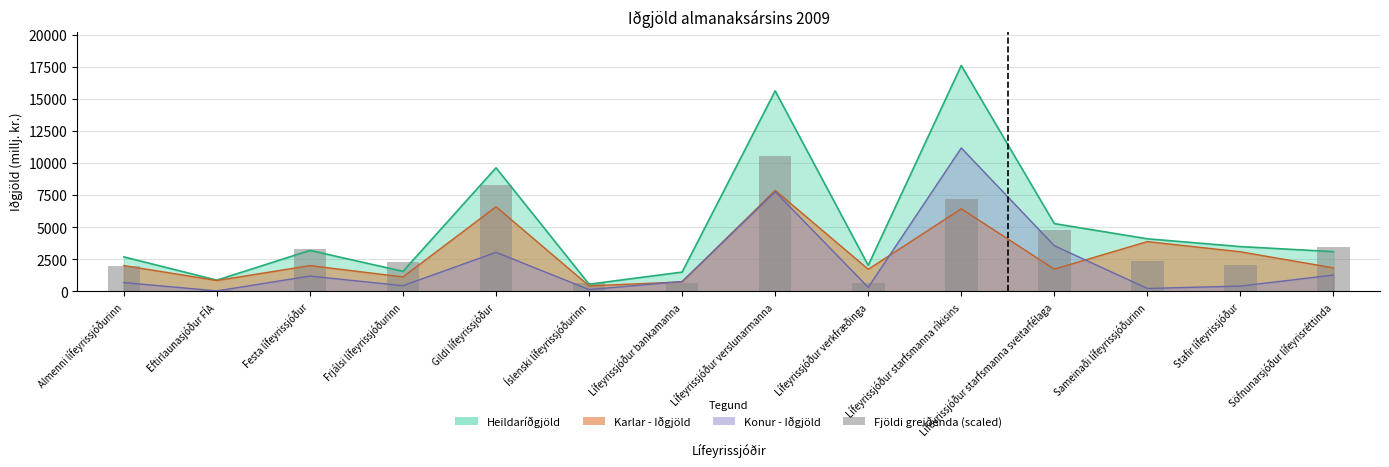

Reading right to left, extract all data points from this chart.

3442.3	2052.0	2350.4	4800.9	7219.3	663.4	10577.7	633.4	679.9	8296.4	2316.9	3264.5	122.6	1977.3